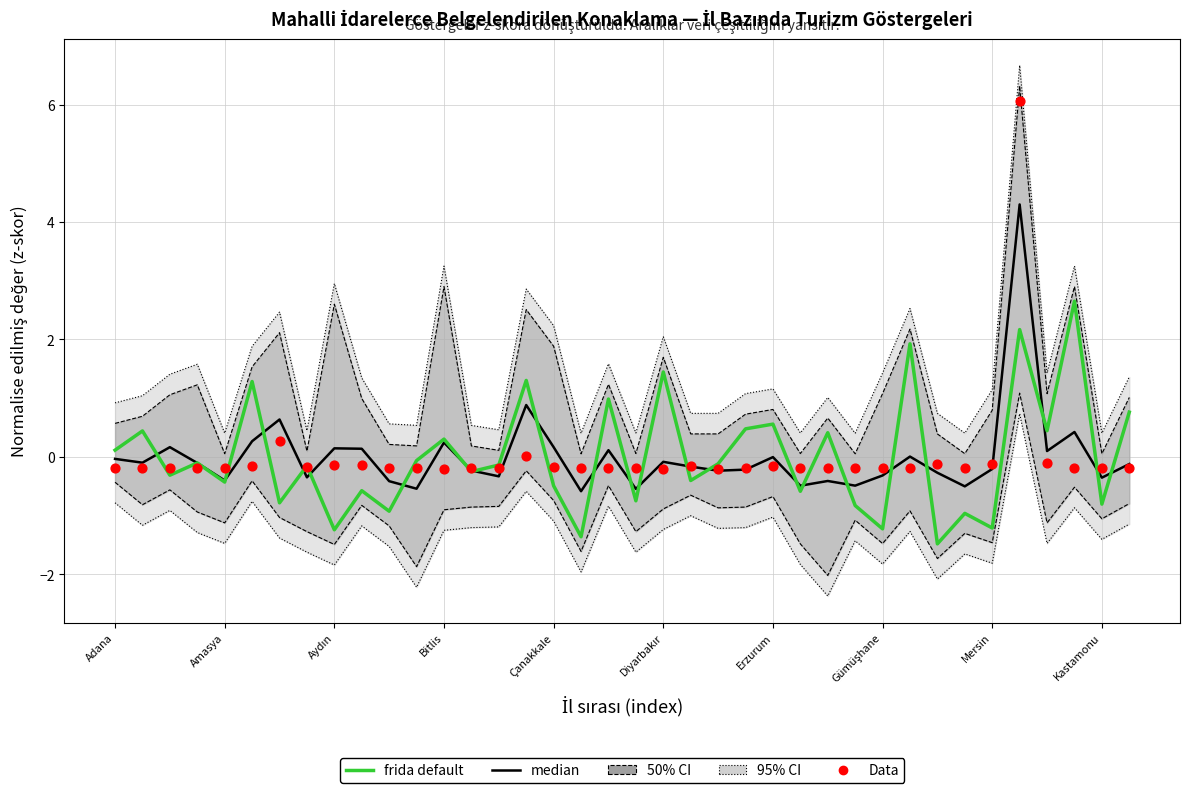

Which series contains the lowest Y value?

frida default